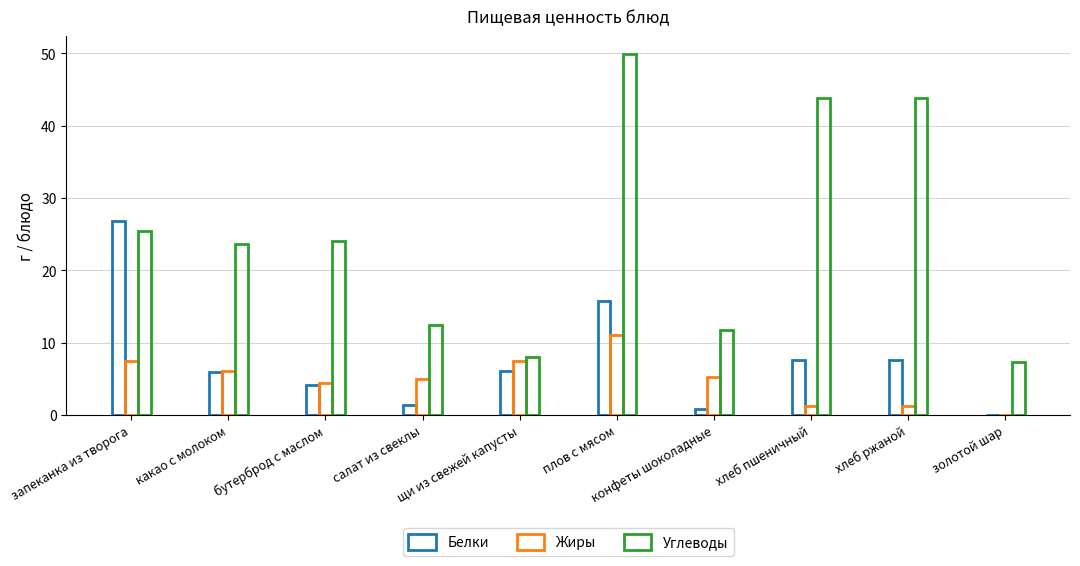

At which category is the sum across all series the highest?

плов с мясом